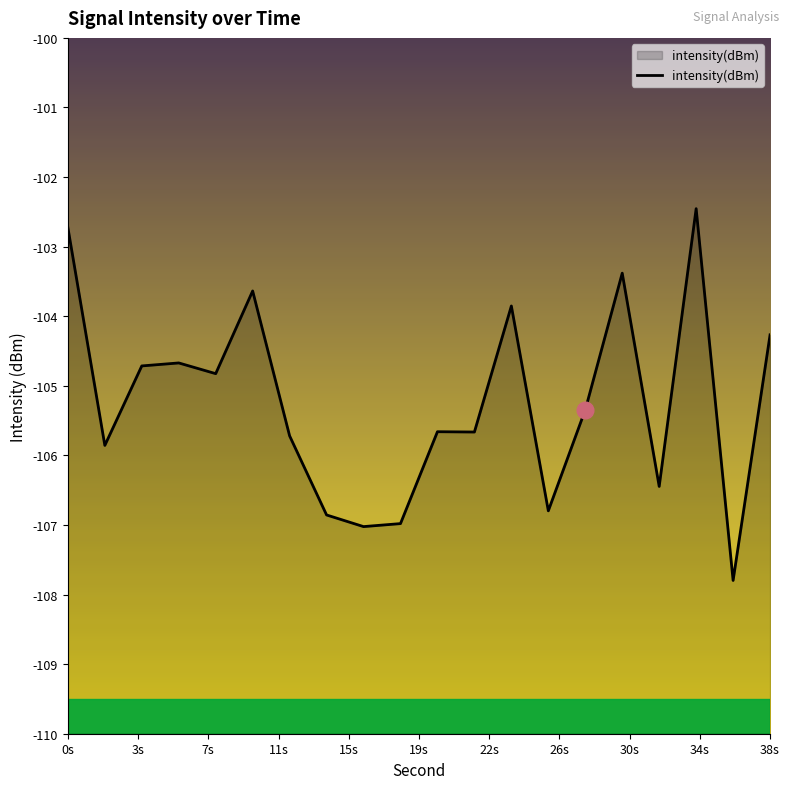

What is the smallest value displayed?

-107.8